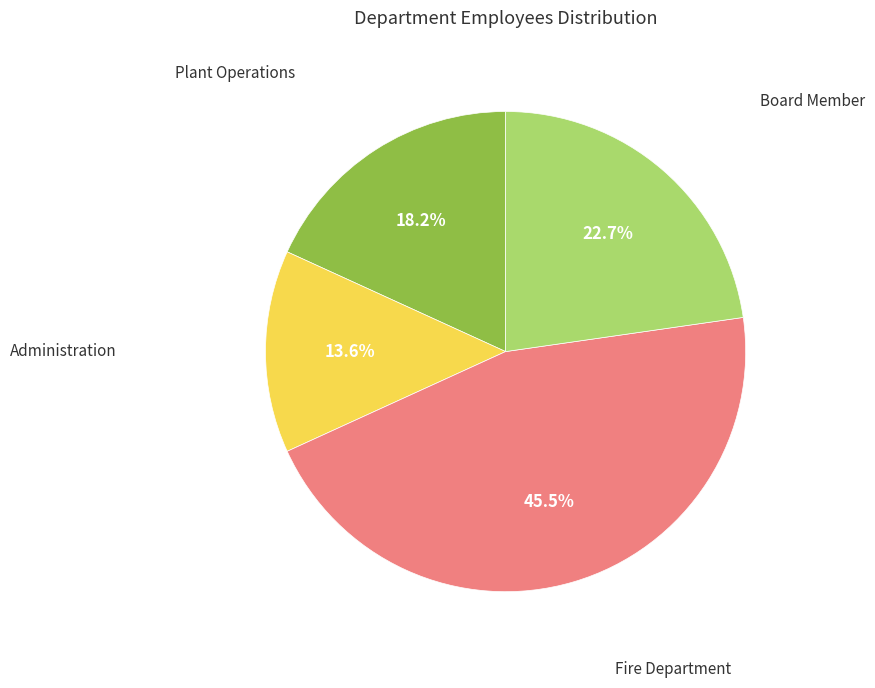

To the nearest percent, what is the difference between the largest and smallest slice percentages?

32%